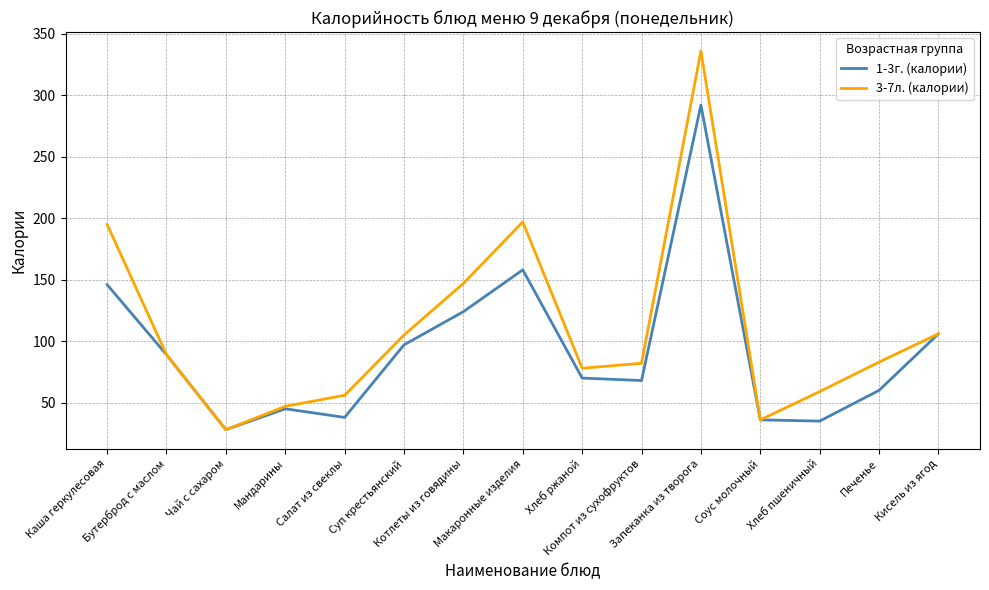

What is the lowest value of the 1-3г. (калории) series?

28